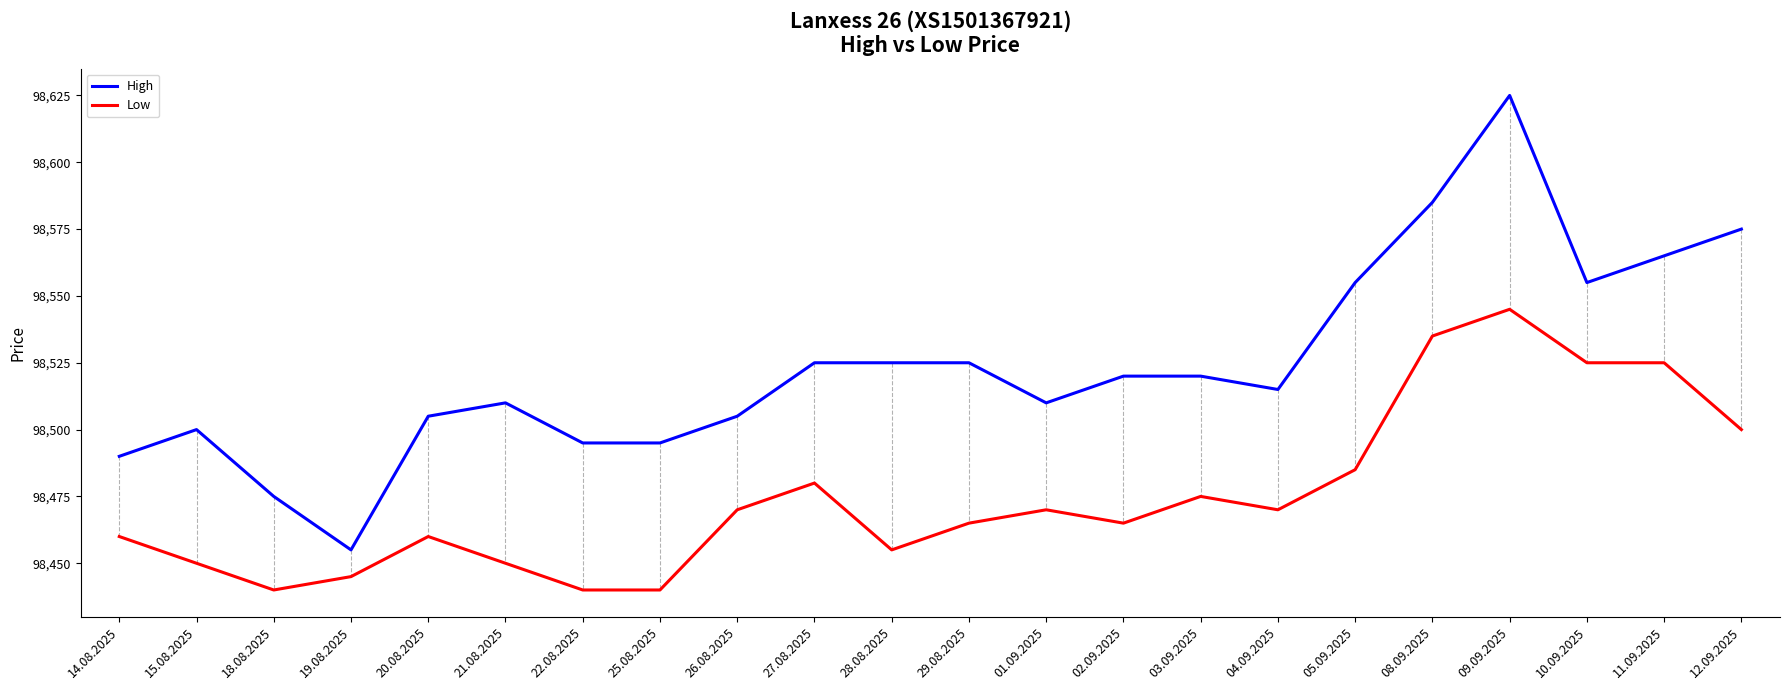

Rank the series by their maximum value, from highest to lowest.

High, Low